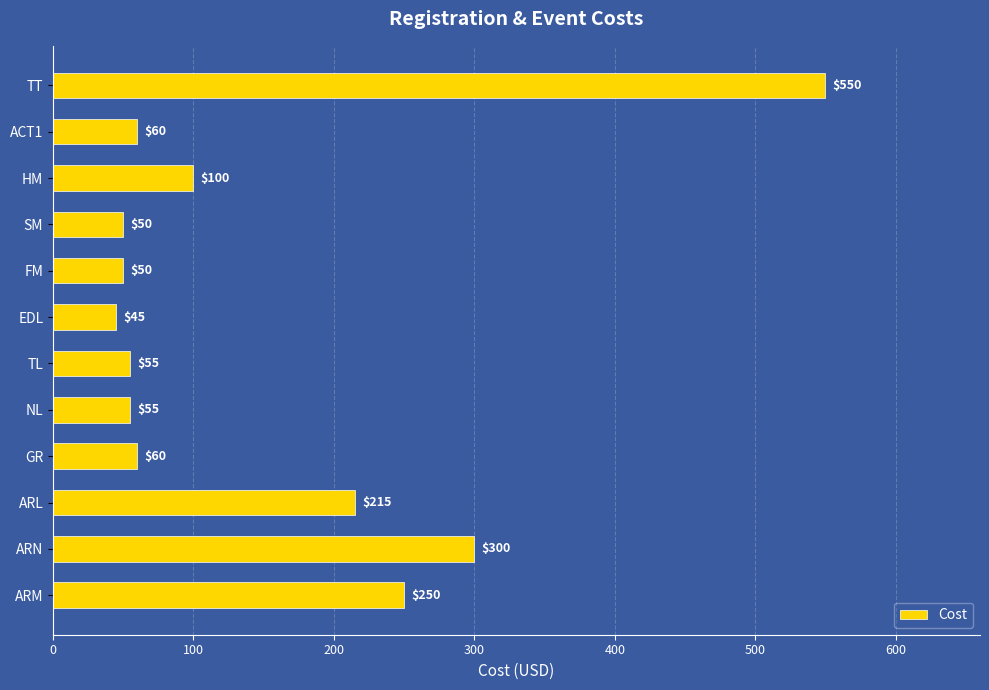

What is the sum of all values?

1790